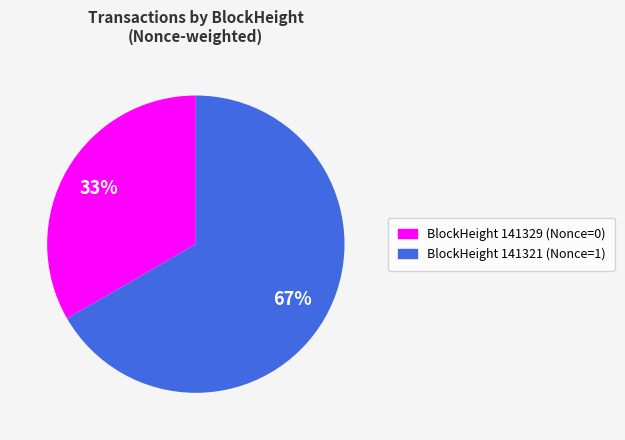

To the nearest percent, what is the average slice percentage?

50%